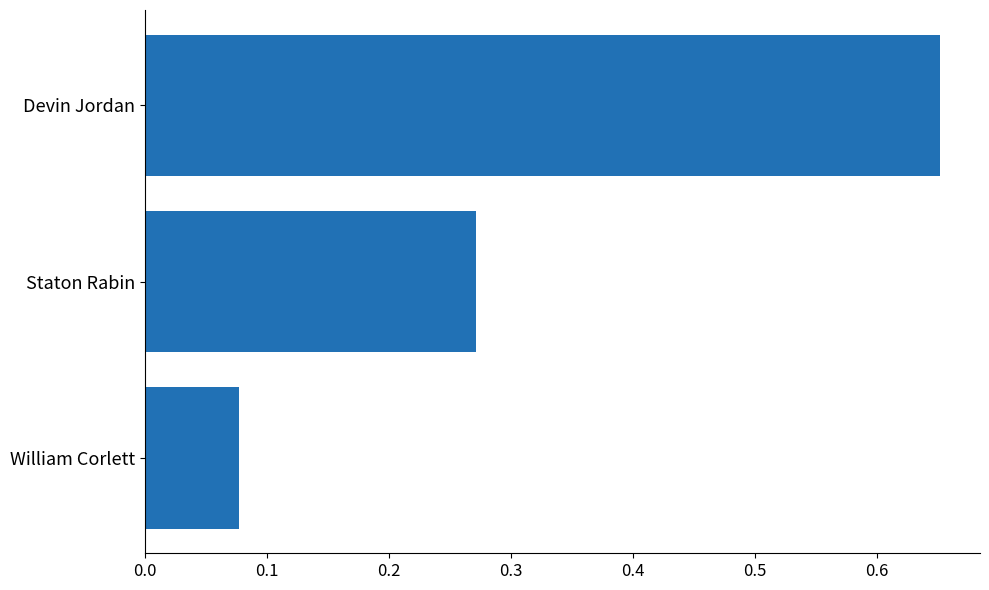

What is the change in value from Devin Jordan to William Corlett?

-0.6